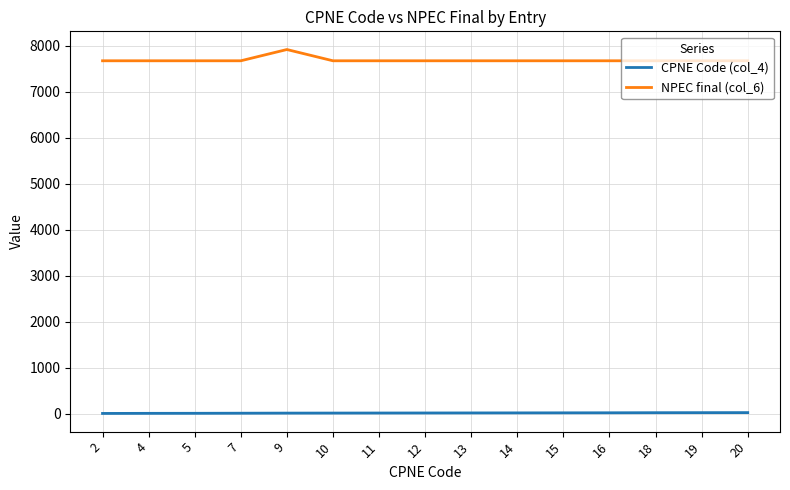

List the series in order of their overall mean, highest first.

NPEC final (col_6), CPNE Code (col_4)